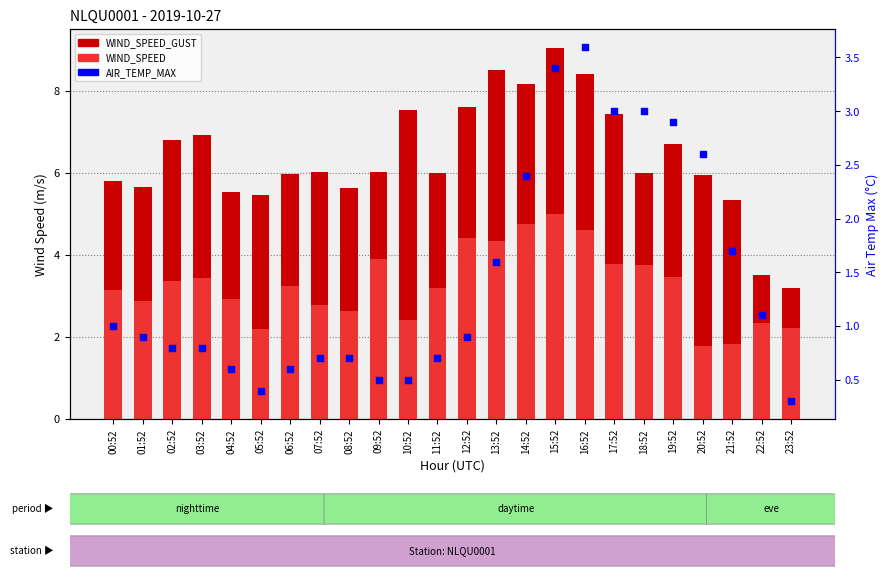

Which series reaches the maximum Y coordinate?

WIND_SPEED_GUST